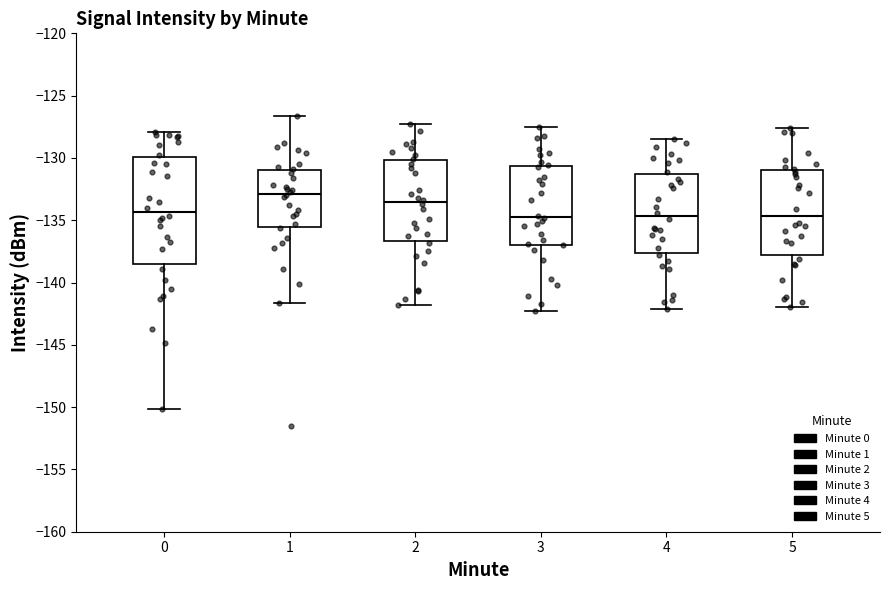

Reading left to right, transcribe this box plot: for each box, give where its median line is, the range the box spans, and where its two whiskers end, as read against the y-axis. The values are not printed on the chart, so give them approximately, as read against the axis.

0: median -134.5, box -138.5 to -130.0, whiskers -150.0 to -128.0
1: median -133.0, box -135.5 to -131.0, whiskers -141.5 to -126.5
2: median -133.5, box -136.5 to -130.0, whiskers -142.0 to -127.5
3: median -134.5, box -137.0 to -130.5, whiskers -142.5 to -127.5
4: median -134.5, box -137.5 to -131.0, whiskers -142.0 to -128.5
5: median -134.5, box -138.0 to -131.0, whiskers -142.0 to -127.5